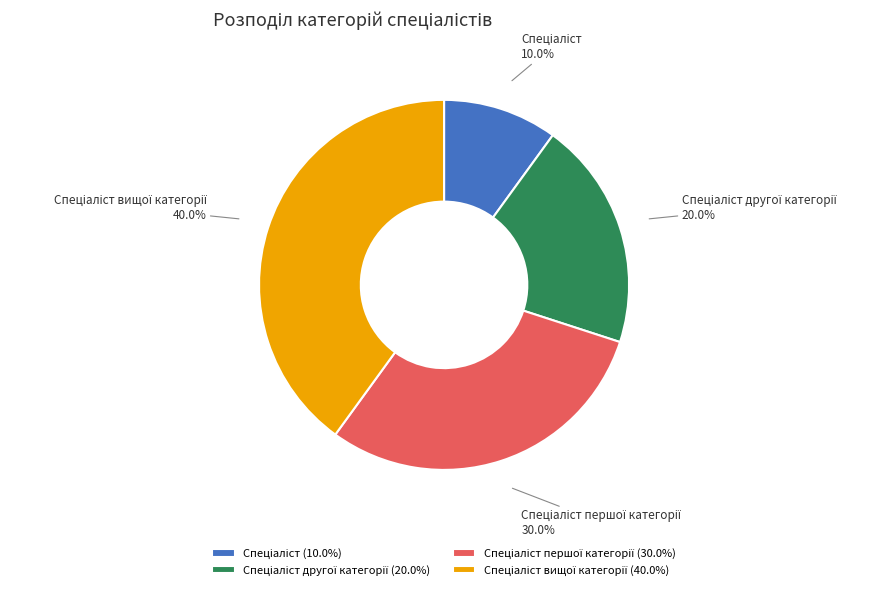

Is there any slice that represents more than half of the pie?

No